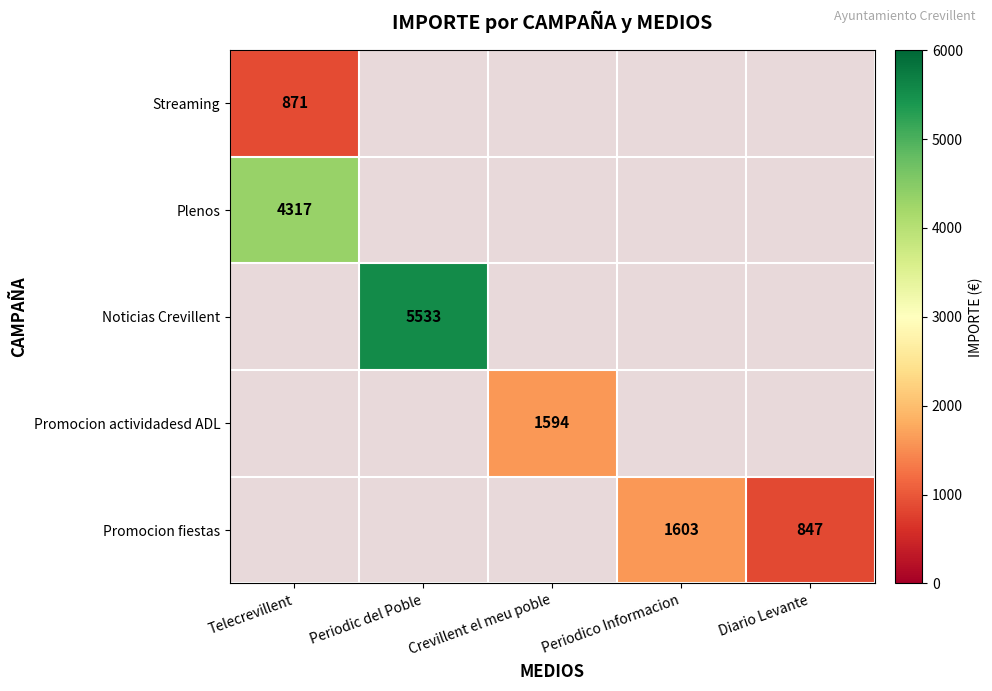

List the labels in order of Streaming value, smallest first.

Telecrevillent, Periodic del Poble, Crevillent el meu poble, Periodico Informacion, Diario Levante